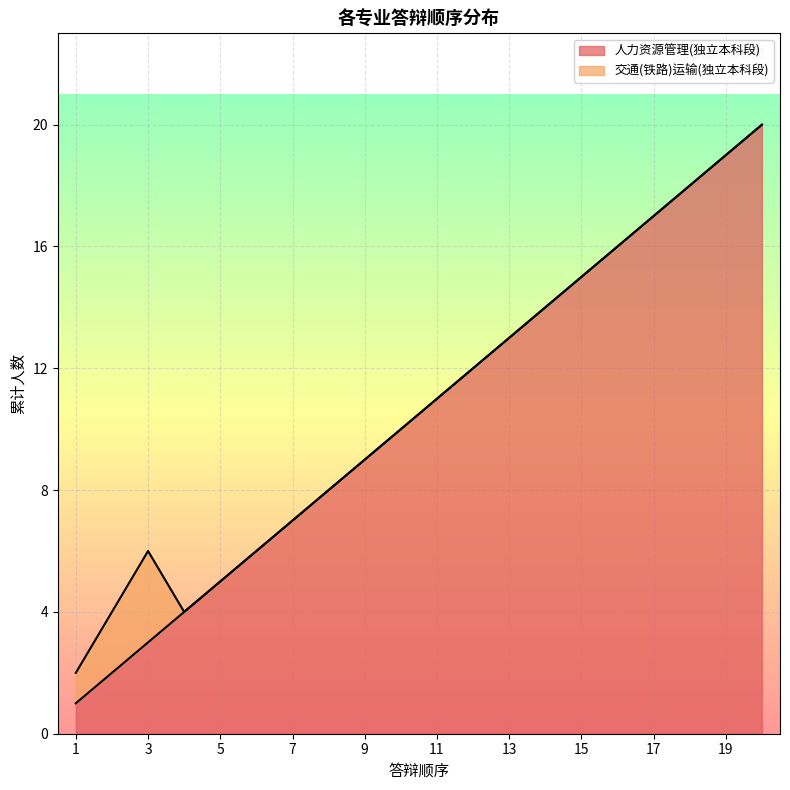

Reading left to right, what are all the values shown in this chart?

1	2	3	4	5	6	7	8	9	10	11	12	13	14	15	16	17	18	19	20